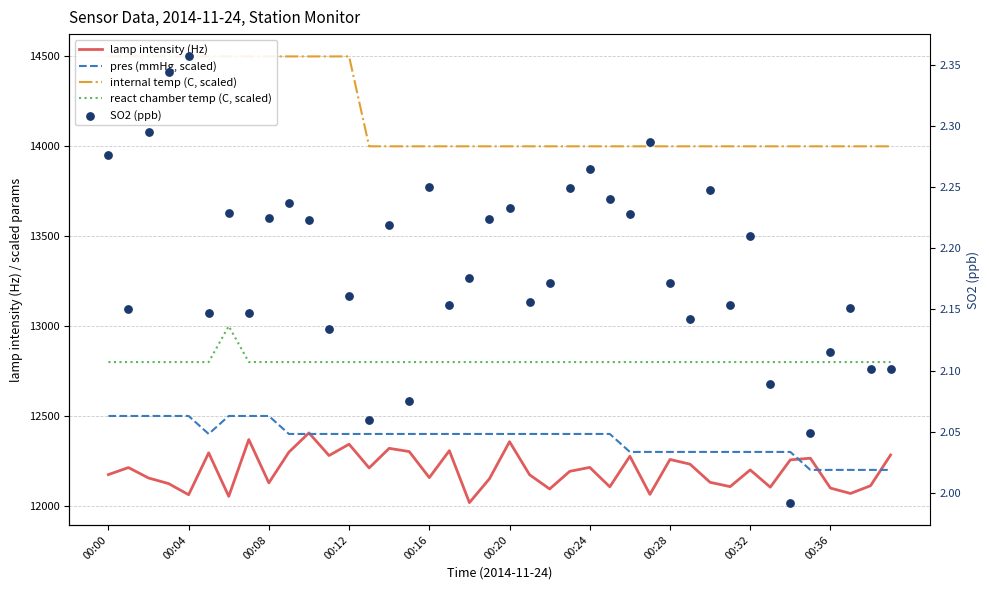

What are all the series names shown in the legend?

lamp intensity (Hz), pres (mmHg, scaled), internal temp (C, scaled), react chamber temp (C, scaled), SO2 (ppb)